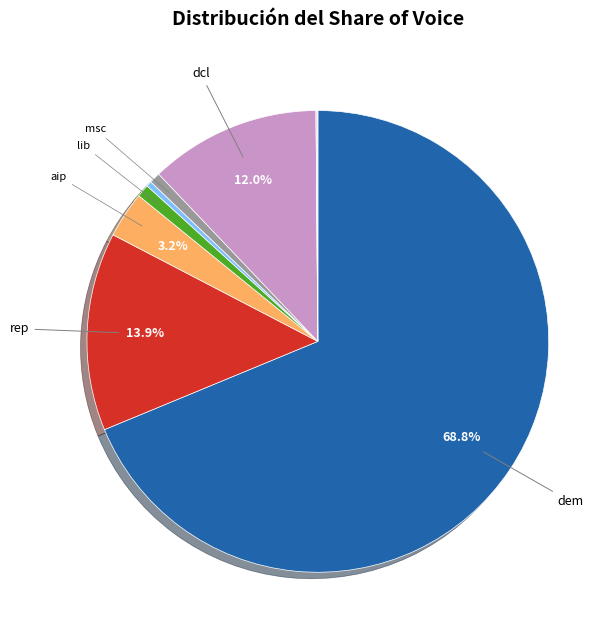

Is there any slice that represents more than half of the pie?

Yes